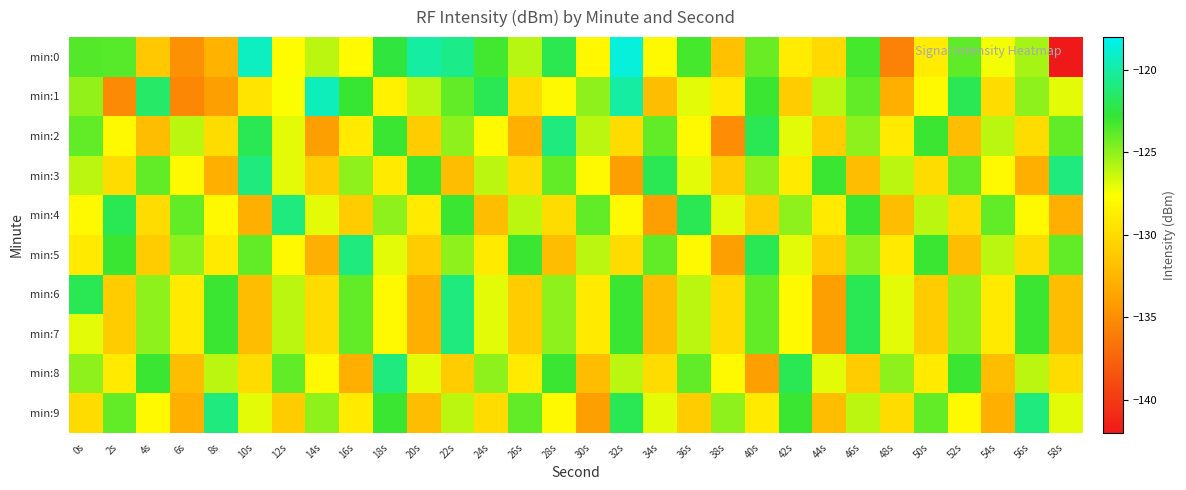

Reading left to right, extract all data points from this chart.

min:0: 0s=-123.6	2s=-123.7	4s=-131.2	6s=-134.8	8s=-132.8	10s=-119.3	12s=-127.8	14s=-126.0	16s=-127.9	18s=-122.6	20s=-120.0	22s=-120.7	24s=-123.2	26s=-125.9	28s=-122.1	30s=-128.1	32s=-118.6	34s=-128.0	36s=-123.3	38s=-131.8	40s=-124.2	42s=-128.8	44s=-130.2	46s=-123.3	48s=-135.7	50s=-128.8	52s=-123.9	54s=-127.3	56s=-125.6	58s=-142.0
min:1: 0s=-125.0	2s=-135.2	4s=-121.5	6s=-135.4	8s=-134.0	10s=-129.4	12s=-127.5	14s=-119.4	16s=-122.9	18s=-128.5	20s=-126.0	22s=-124.0	24s=-122.0	26s=-130.0	28s=-128.0	30s=-125.0	32s=-120.0	34s=-132.0	36s=-127.0	38s=-129.0	40s=-123.0	42s=-131.0	44s=-126.0	46s=-124.0	48s=-133.0	50s=-128.0	52s=-122.0	54s=-130.0	56s=-125.0	58s=-127.0
min:2: 0s=-124.0	2s=-128.0	4s=-132.0	6s=-126.0	8s=-130.0	10s=-122.0	12s=-127.0	14s=-134.0	16s=-129.0	18s=-123.0	20s=-131.0	22s=-125.0	24s=-128.0	26s=-133.0	28s=-121.0	30s=-126.0	32s=-130.0	34s=-124.0	36s=-128.0	38s=-135.0	40s=-122.0	42s=-127.0	44s=-131.0	46s=-125.0	48s=-129.0	50s=-123.0	52s=-132.0	54s=-126.0	56s=-130.0	58s=-124.0
min:3: 0s=-126.0	2s=-130.0	4s=-124.0	6s=-128.0	8s=-133.0	10s=-121.0	12s=-127.0	14s=-131.0	16s=-125.0	18s=-129.0	20s=-123.0	22s=-132.0	24s=-126.0	26s=-130.0	28s=-124.0	30s=-128.0	32s=-134.0	34s=-122.0	36s=-127.0	38s=-131.0	40s=-125.0	42s=-129.0	44s=-123.0	46s=-132.0	48s=-126.0	50s=-130.0	52s=-124.0	54s=-128.0	56s=-133.0	58s=-121.0
min:4: 0s=-128.0	2s=-122.0	4s=-130.0	6s=-124.0	8s=-128.0	10s=-133.0	12s=-121.0	14s=-127.0	16s=-131.0	18s=-125.0	20s=-129.0	22s=-123.0	24s=-132.0	26s=-126.0	28s=-130.0	30s=-124.0	32s=-128.0	34s=-134.0	36s=-122.0	38s=-127.0	40s=-131.0	42s=-125.0	44s=-129.0	46s=-123.0	48s=-132.0	50s=-126.0	52s=-130.0	54s=-124.0	56s=-128.0	58s=-133.0
min:5: 0s=-129.0	2s=-123.0	4s=-131.0	6s=-125.0	8s=-129.0	10s=-124.0	12s=-128.0	14s=-133.0	16s=-121.0	18s=-127.0	20s=-131.0	22s=-125.0	24s=-129.0	26s=-123.0	28s=-132.0	30s=-126.0	32s=-130.0	34s=-124.0	36s=-128.0	38s=-134.0	40s=-122.0	42s=-127.0	44s=-131.0	46s=-125.0	48s=-129.0	50s=-123.0	52s=-132.0	54s=-126.0	56s=-130.0	58s=-124.0
min:6: 0s=-122.0	2s=-131.0	4s=-125.0	6s=-129.0	8s=-123.0	10s=-132.0	12s=-126.0	14s=-130.0	16s=-124.0	18s=-128.0	20s=-133.0	22s=-121.0	24s=-127.0	26s=-131.0	28s=-125.0	30s=-129.0	32s=-123.0	34s=-132.0	36s=-126.0	38s=-130.0	40s=-124.0	42s=-128.0	44s=-134.0	46s=-122.0	48s=-127.0	50s=-131.0	52s=-125.0	54s=-129.0	56s=-123.0	58s=-132.0
min:7: 0s=-127.0	2s=-131.0	4s=-125.0	6s=-129.0	8s=-123.0	10s=-132.0	12s=-126.0	14s=-130.0	16s=-124.0	18s=-128.0	20s=-133.0	22s=-121.0	24s=-127.0	26s=-131.0	28s=-125.0	30s=-129.0	32s=-123.0	34s=-132.0	36s=-126.0	38s=-130.0	40s=-124.0	42s=-128.0	44s=-134.0	46s=-122.0	48s=-127.0	50s=-131.0	52s=-125.0	54s=-129.0	56s=-123.0	58s=-132.0
min:8: 0s=-125.0	2s=-129.0	4s=-123.0	6s=-132.0	8s=-126.0	10s=-130.0	12s=-124.0	14s=-128.0	16s=-133.0	18s=-121.0	20s=-127.0	22s=-131.0	24s=-125.0	26s=-129.0	28s=-123.0	30s=-132.0	32s=-126.0	34s=-130.0	36s=-124.0	38s=-128.0	40s=-134.0	42s=-122.0	44s=-127.0	46s=-131.0	48s=-125.0	50s=-129.0	52s=-123.0	54s=-132.0	56s=-126.0	58s=-130.0
min:9: 0s=-130.0	2s=-124.0	4s=-128.0	6s=-133.0	8s=-121.0	10s=-127.0	12s=-131.0	14s=-125.0	16s=-129.0	18s=-123.0	20s=-132.0	22s=-126.0	24s=-130.0	26s=-124.0	28s=-128.0	30s=-134.0	32s=-122.0	34s=-127.0	36s=-131.0	38s=-125.0	40s=-129.0	42s=-123.0	44s=-132.0	46s=-126.0	48s=-130.0	50s=-124.0	52s=-128.0	54s=-133.0	56s=-121.0	58s=-127.0